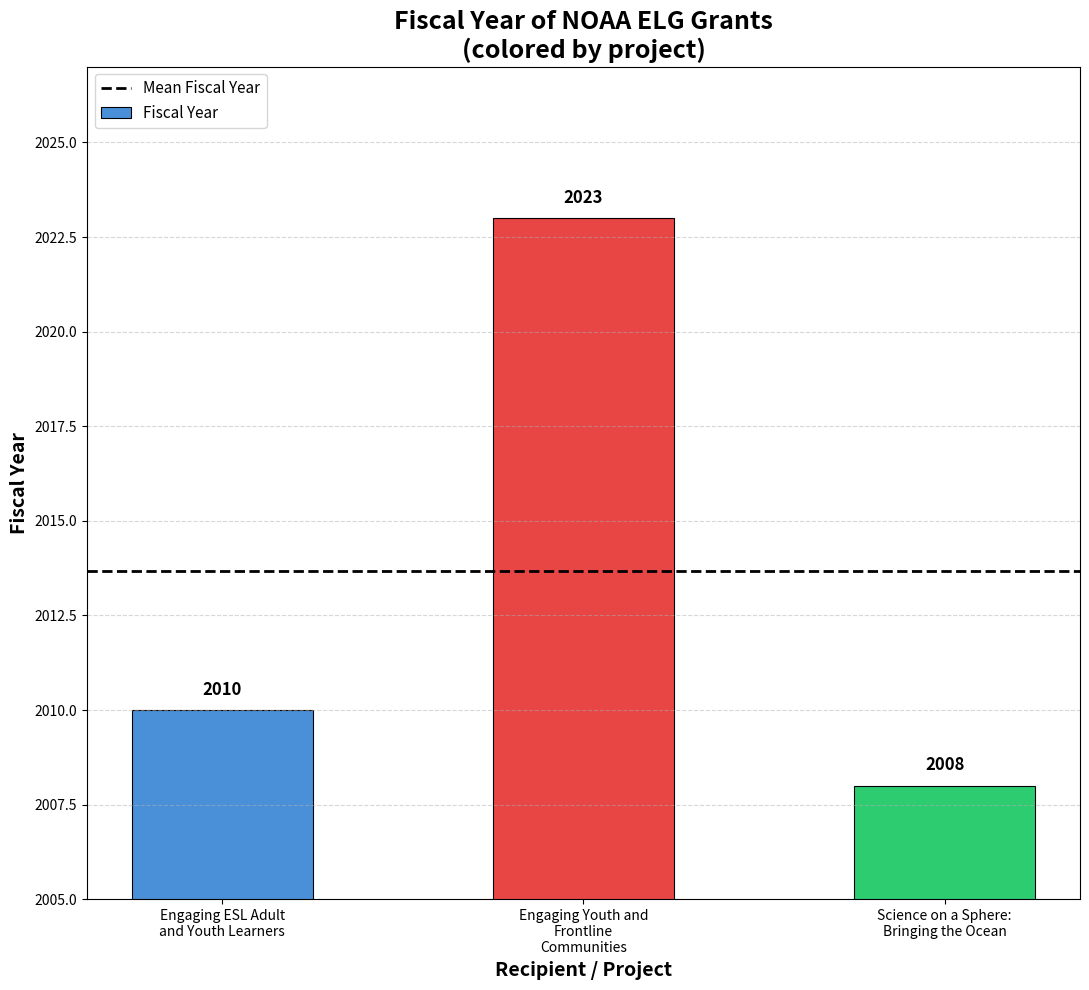

Count the number of data series in this chart.

1